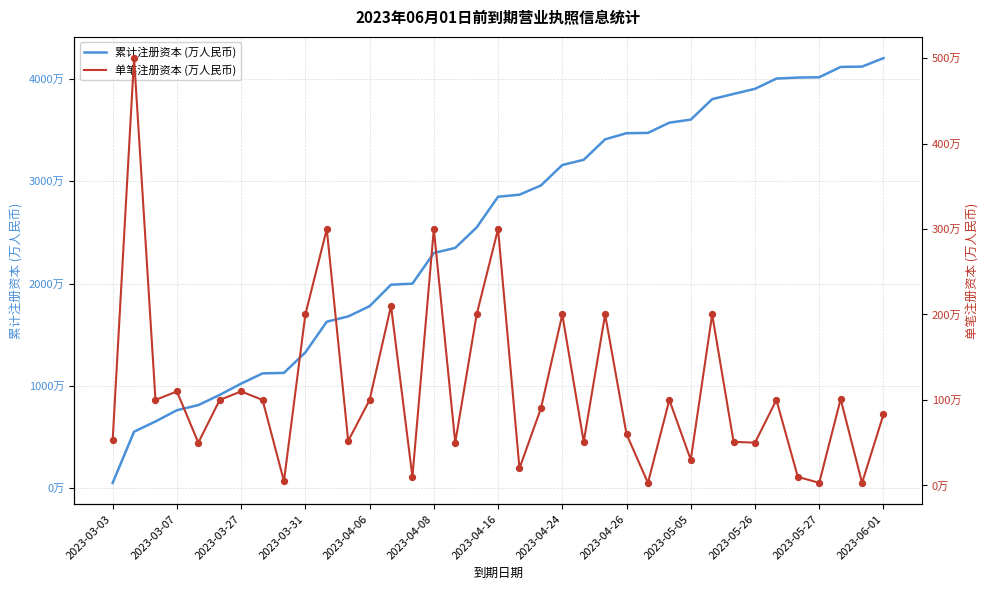

Which series has the largest Y range (max minus min)?

累计注册资本 (万人民币)